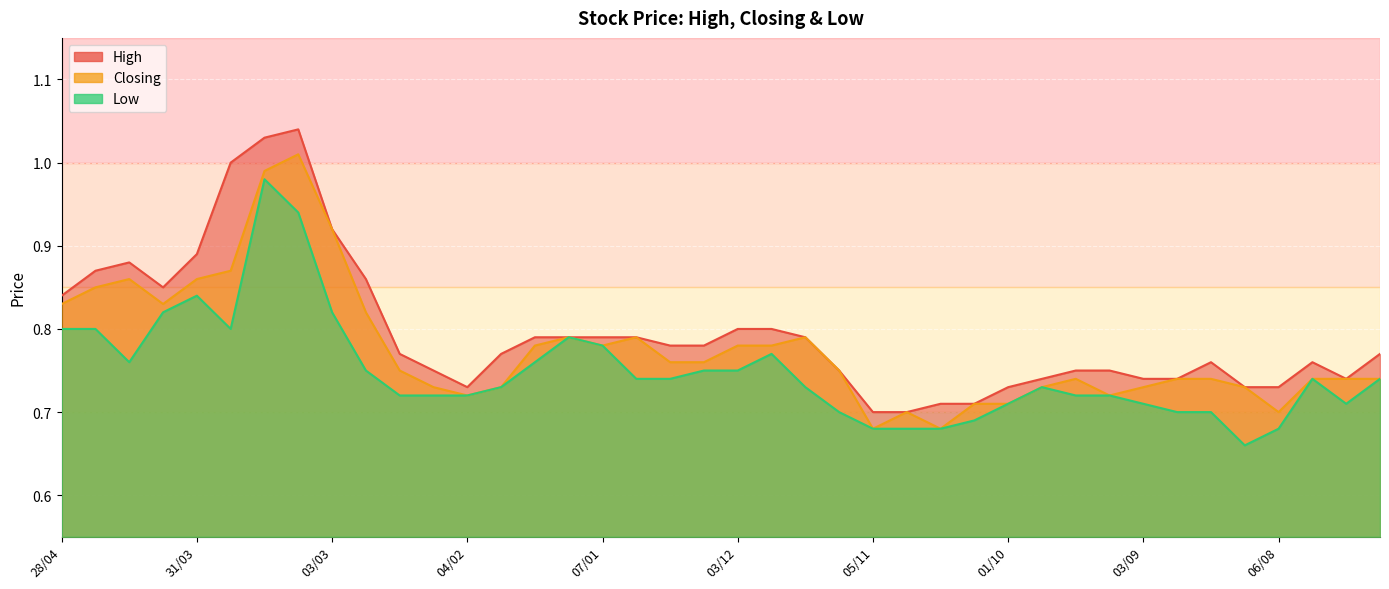

What is the difference between the second highest and second lowest values in the Low series?

0.3